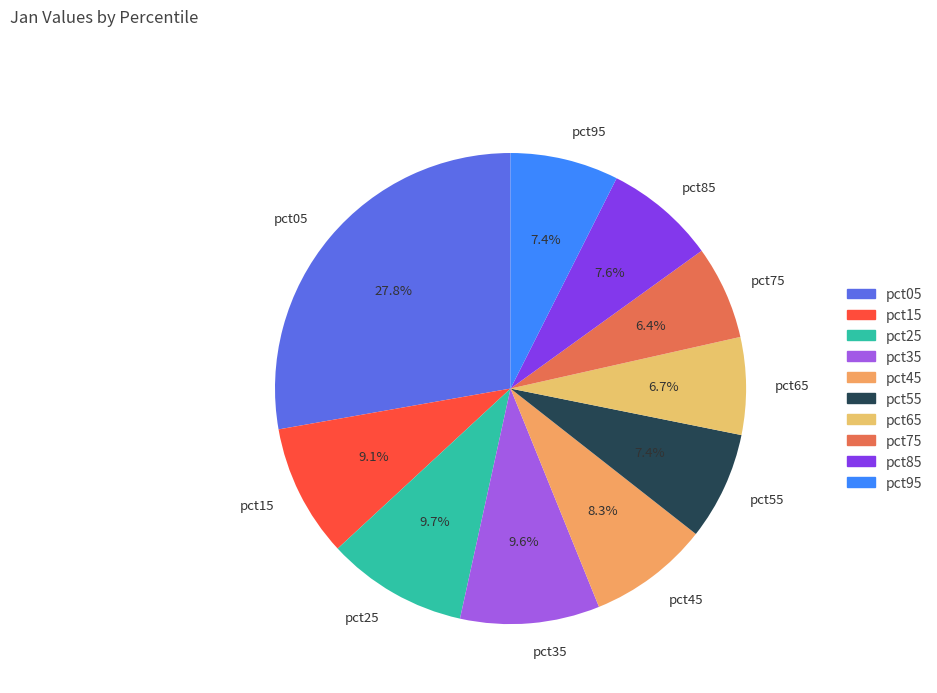

Combined, what portion of the pie is pct85 and pct15?

16.7%